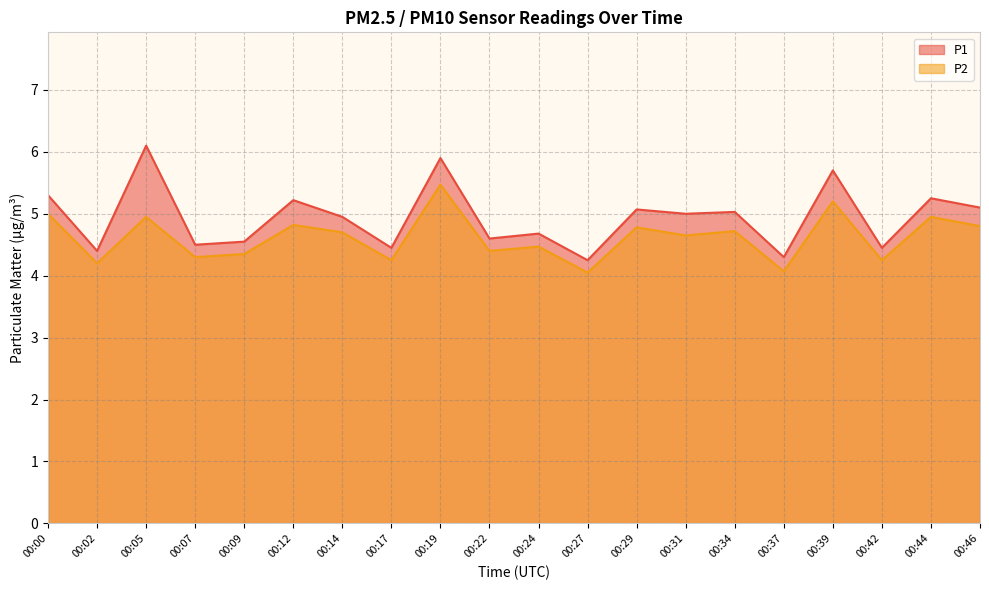

Which series has the widest spread of values?

P1